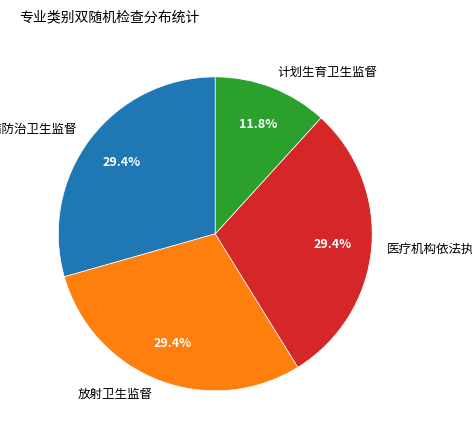

What is the ratio of the value at 医疗机构依法执业监督 to the value at 传染病防治卫生监督?

1.0